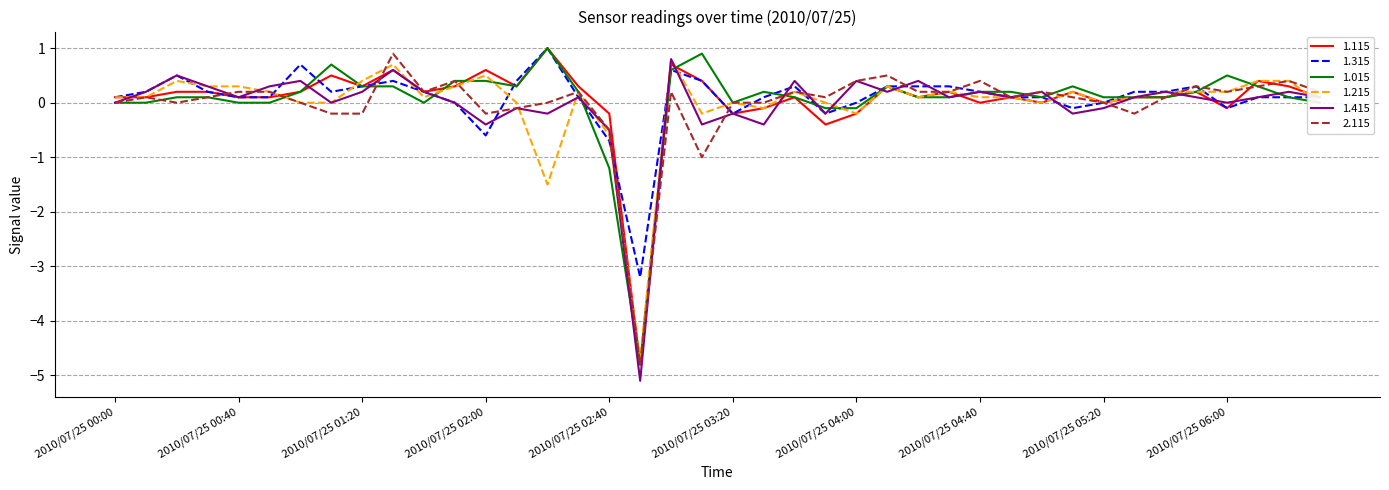

What is the greatest value displayed?

1.0